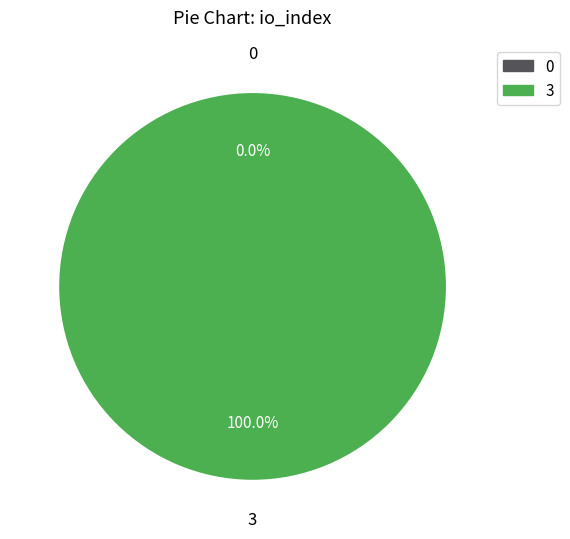

To the nearest percent, what is the difference between the io_index=3 and io_index=0 slice percentages?

100%